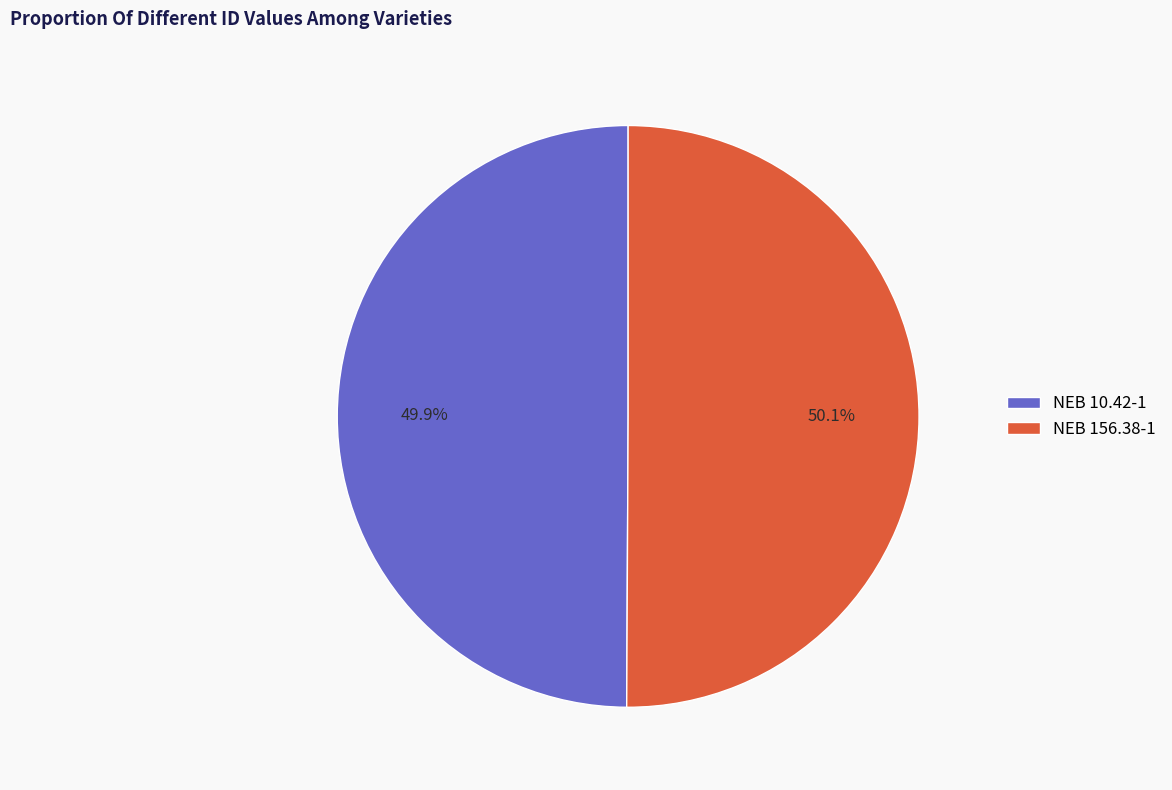

How many slices are in this pie chart?

2